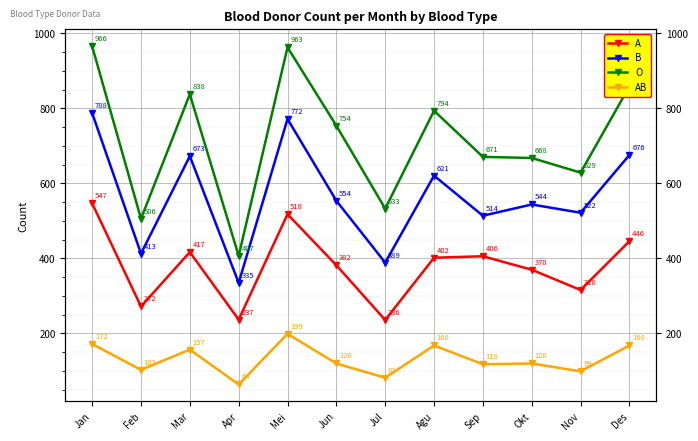

What is the spread (max minus min) of values at Des?

691